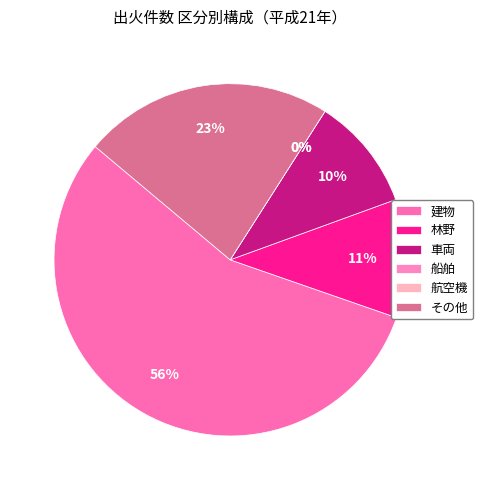

To the nearest percent, what is the difference between the largest and smallest slice percentages?

56%